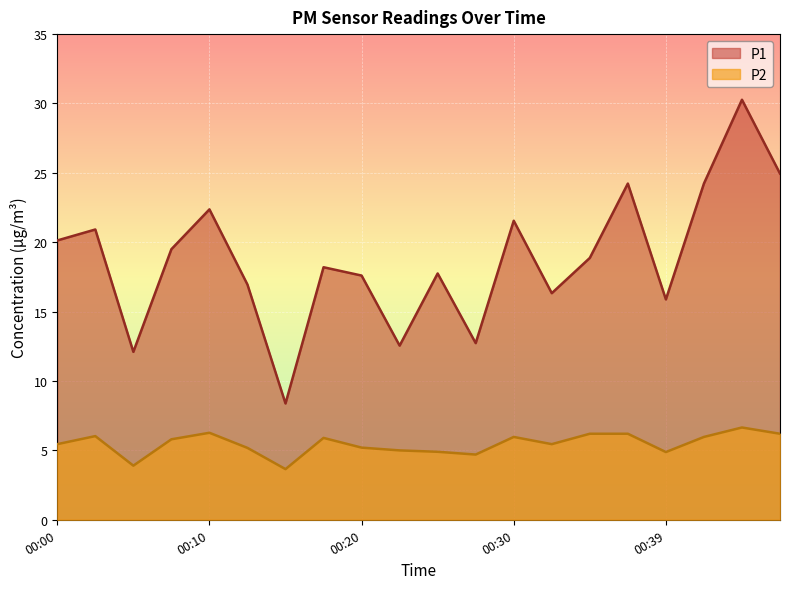

At which category does P1 reach its first local valley?

00:05